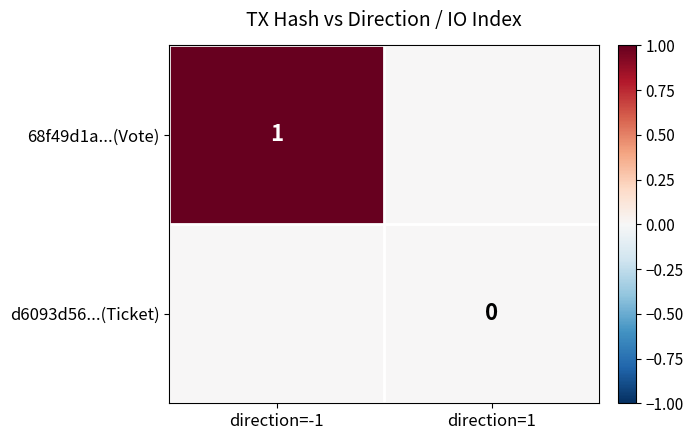

Is it true that 68f49d1a...(Vote) equals 2 at direction=-1?

False